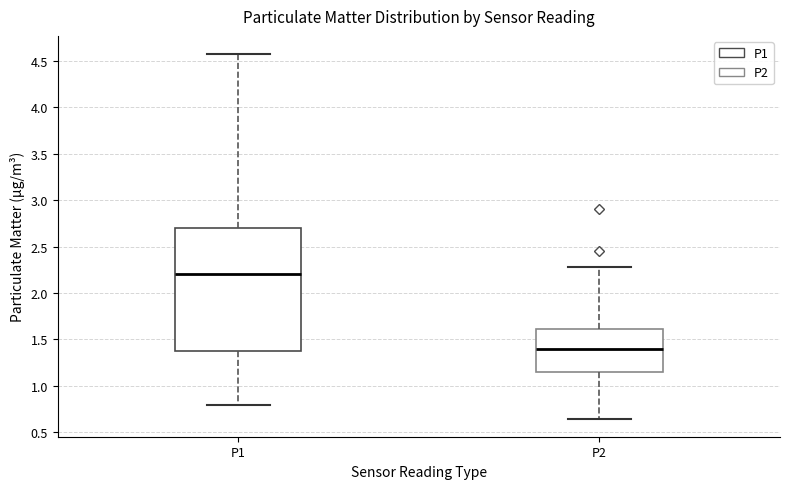

Where does the lower whisker of the box for P2 end on the y-axis? The values are not printed on the chart, so give them approximately, as read against the axis.

0.65